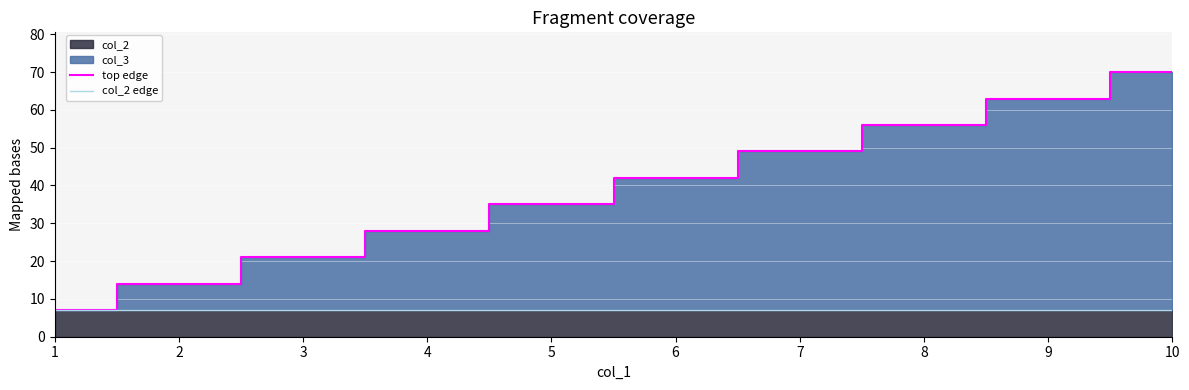

True or false: col_2 edge and top edge cross at least once.

False